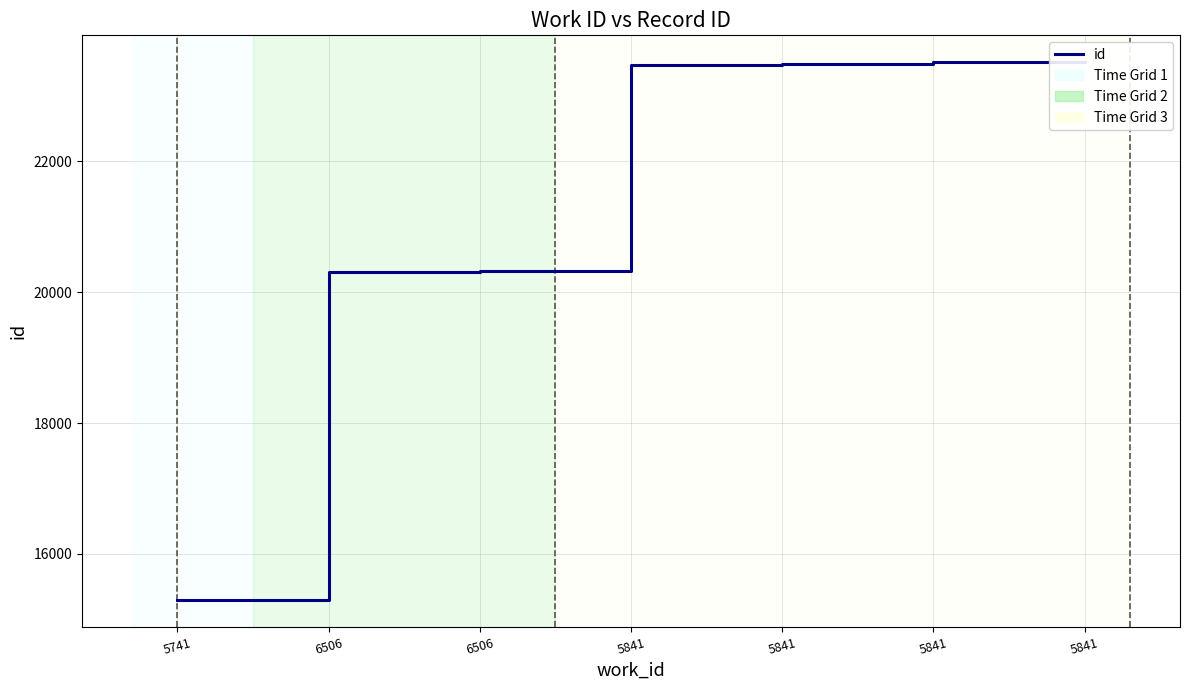

Which has a higher value, 6506 or 5841?

5841